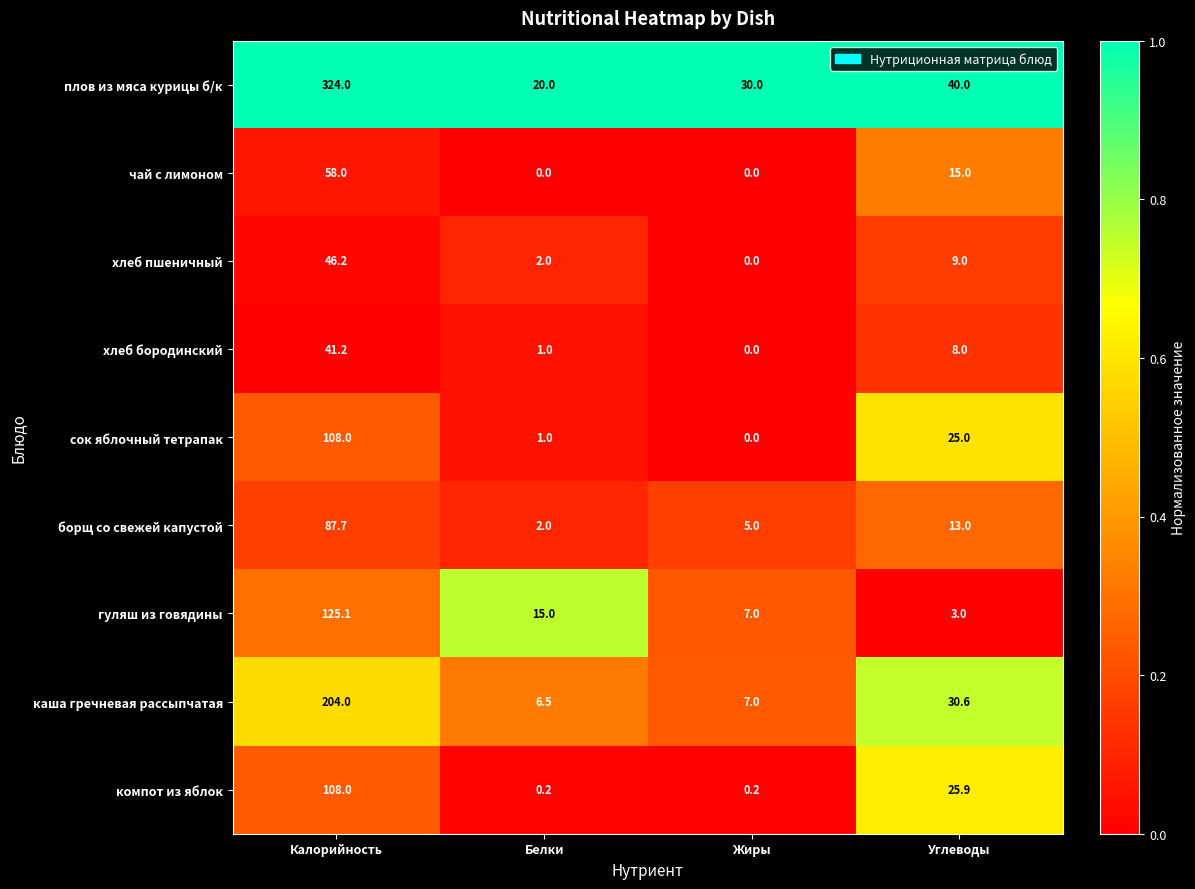

What is the difference between the highest and lowest values at Белки?

20.0